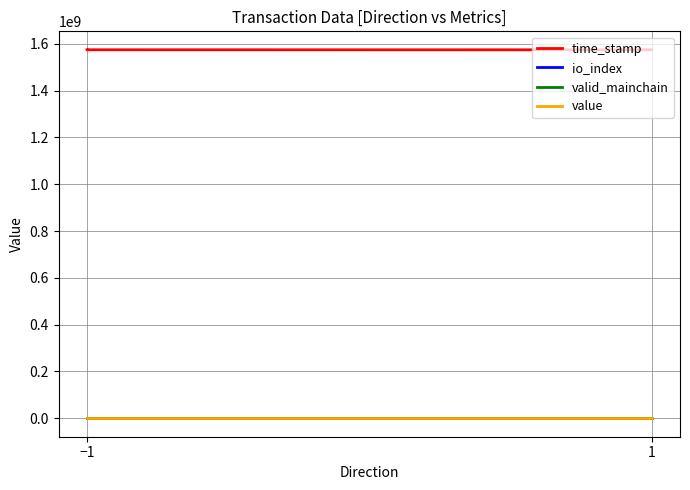

Where is valid_mainchain nearest to the value 1?

−1